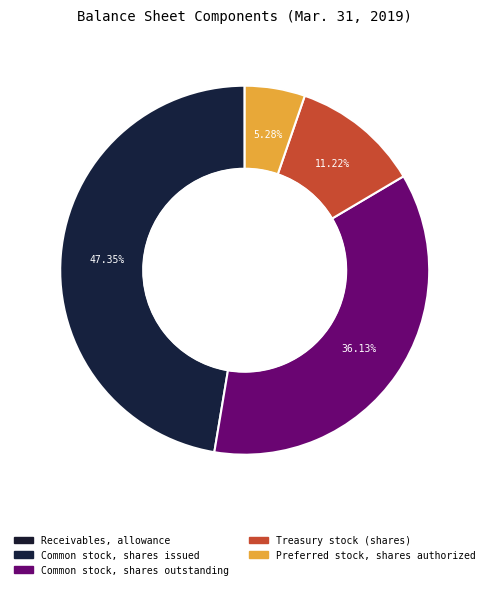

Is Common stock, shares issued the majority of the pie?

No